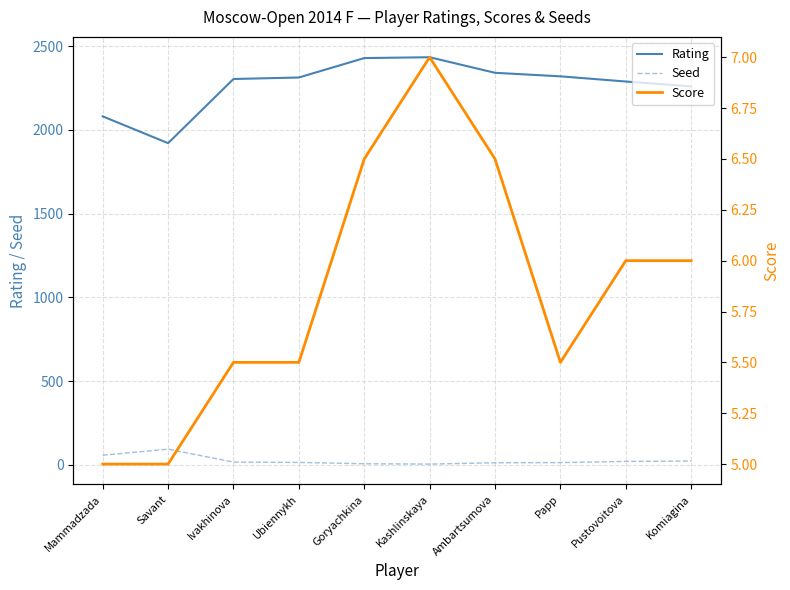

What position from the right is Komiagina?

1